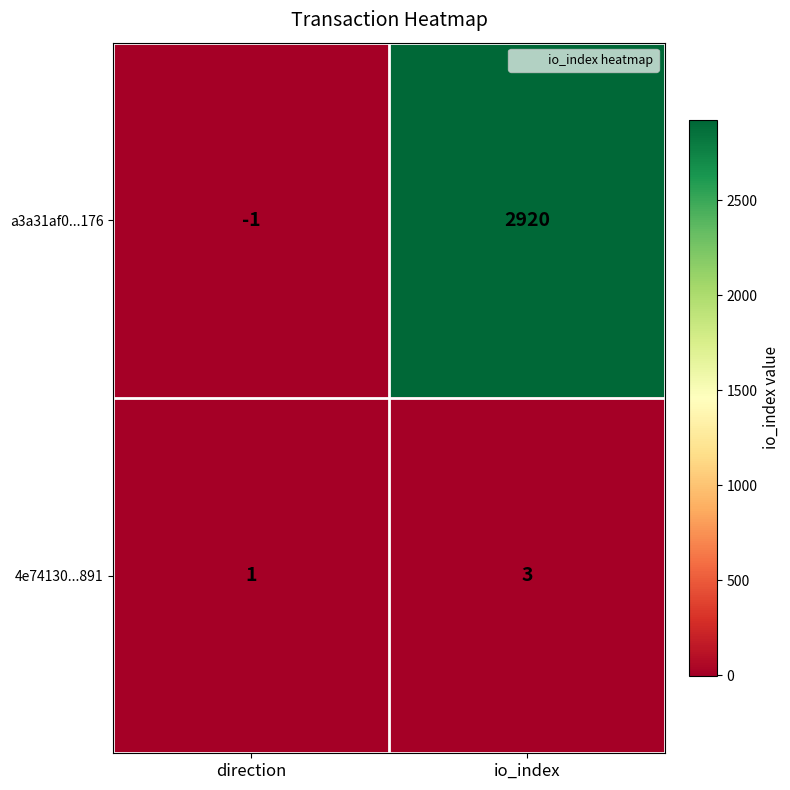

The value of a3a31af0...176 at io_index is 4530. True or false?

False